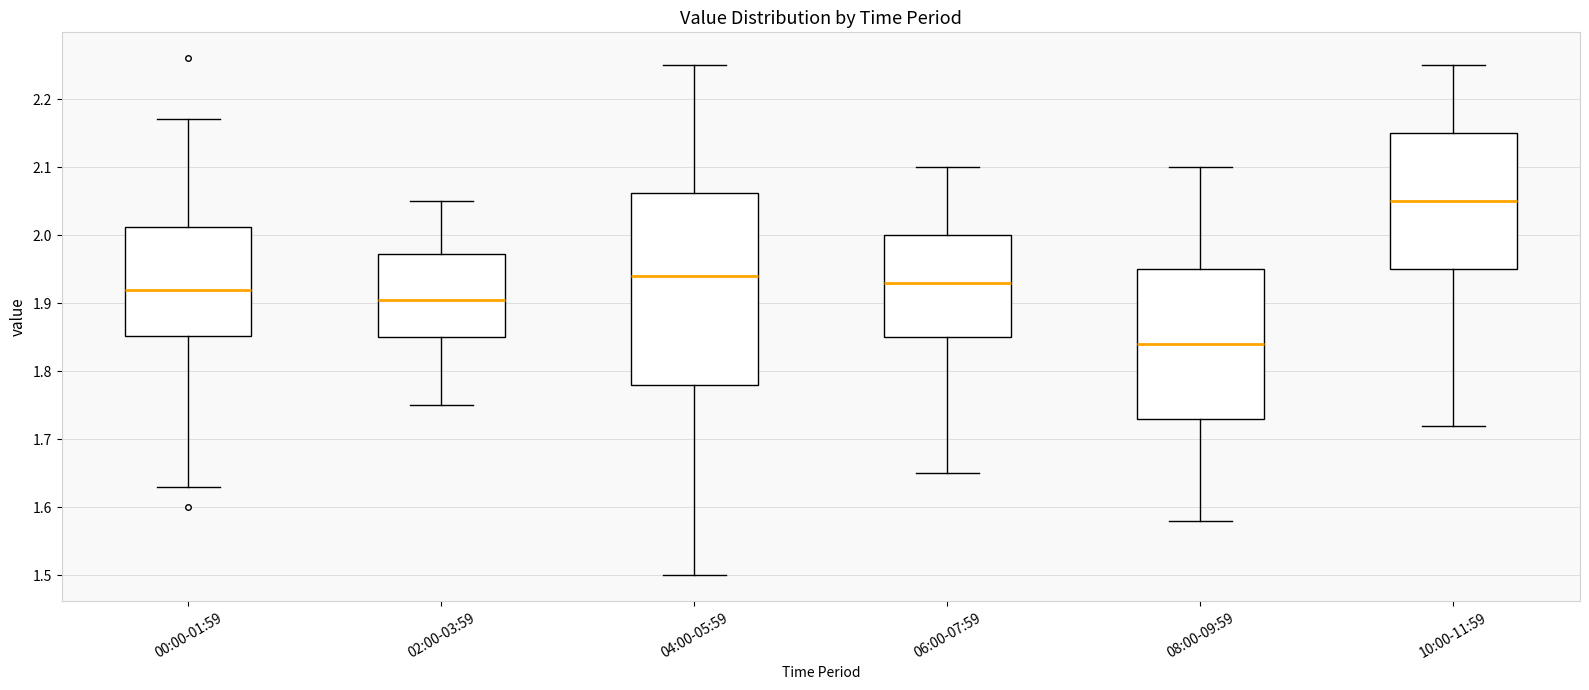

Which box has the lowest median line?

08:00-09:59